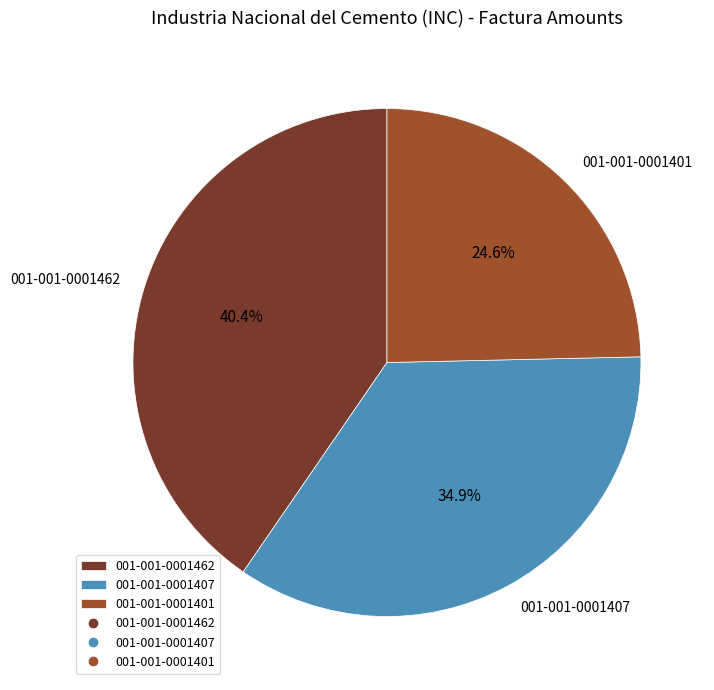

Does 001-001-0001401 account for over 50% of the chart?

No